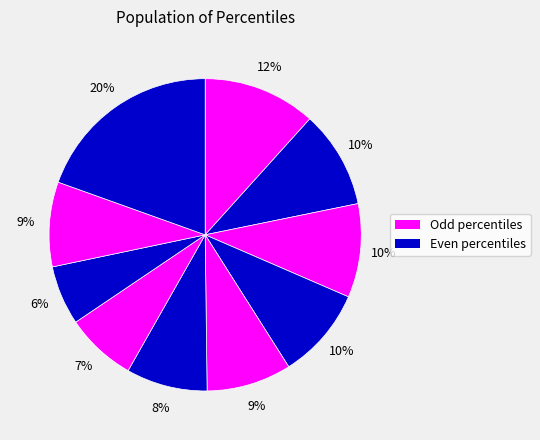

How many segments does this pie chart have?

10